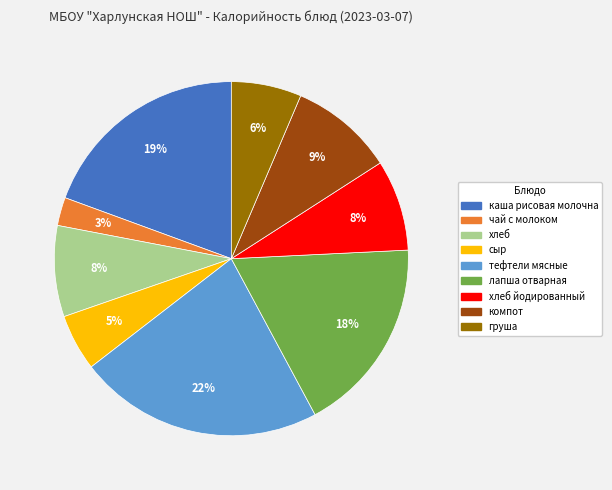

Is there a majority slice in this chart?

No